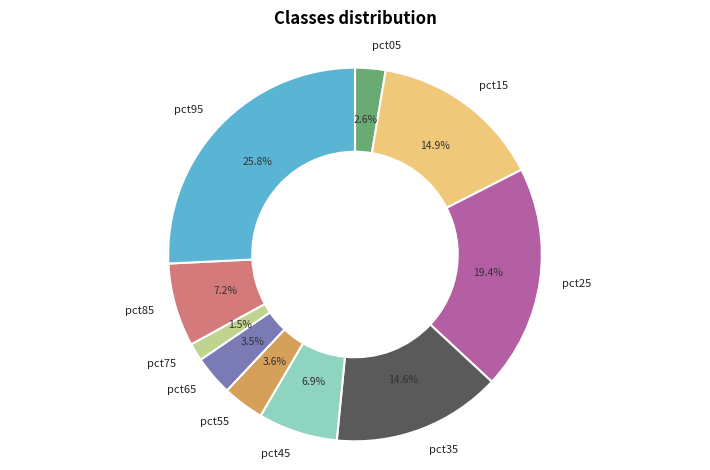

What is the smallest slice in the pie chart?

pct75